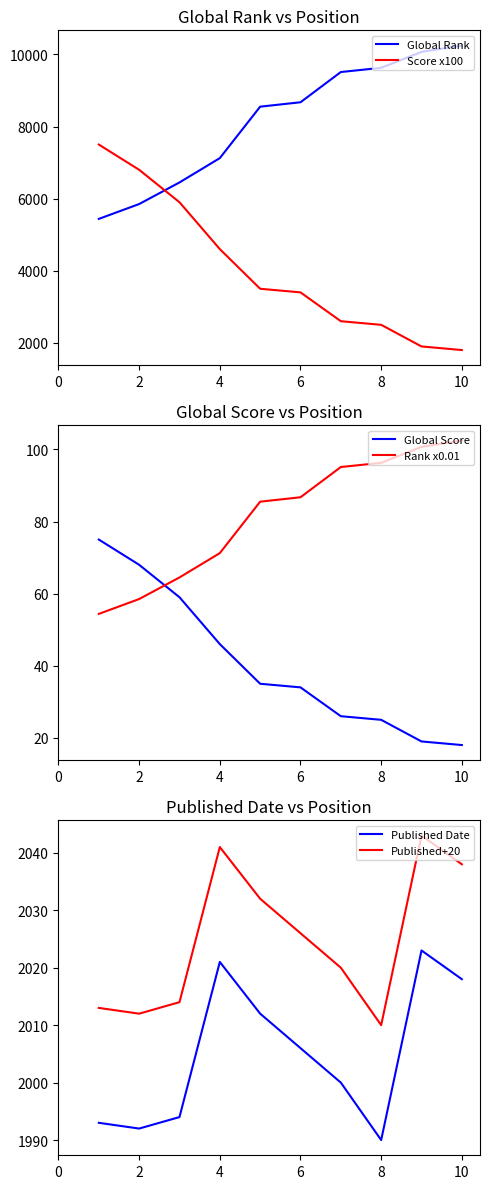

What is the lowest value of the Score x100 series?

1800